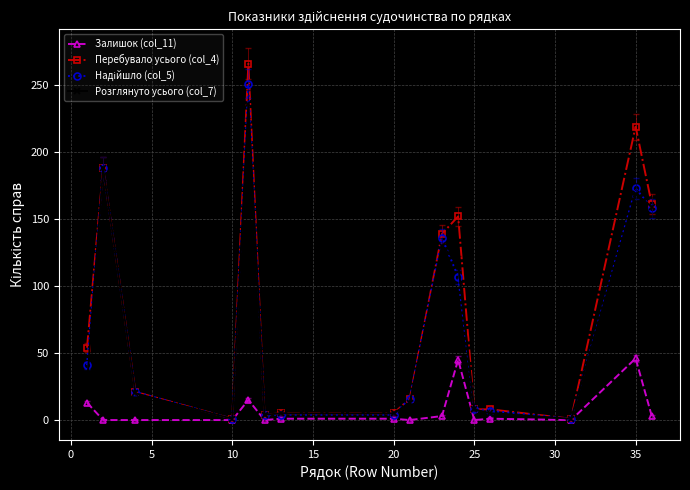

How many data points does each series have?

16